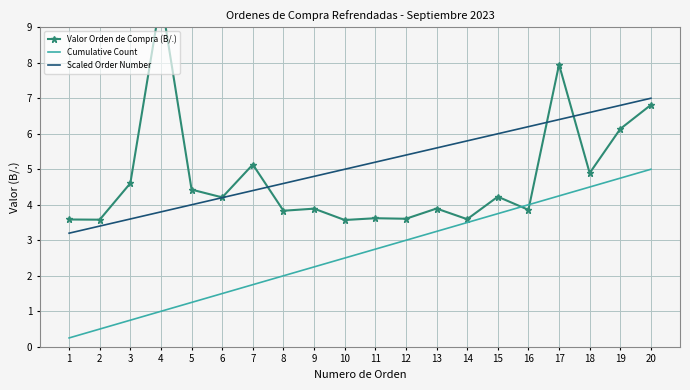

Between 17 and 10, which is larger?

17